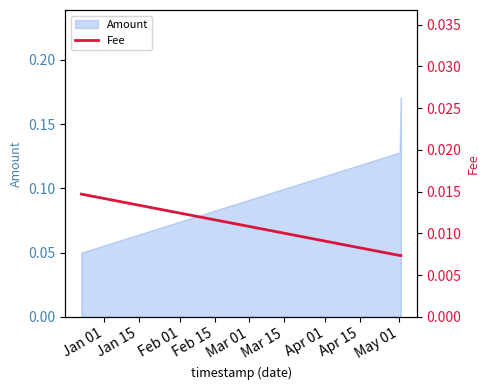

How many lines are shown in the chart?

1